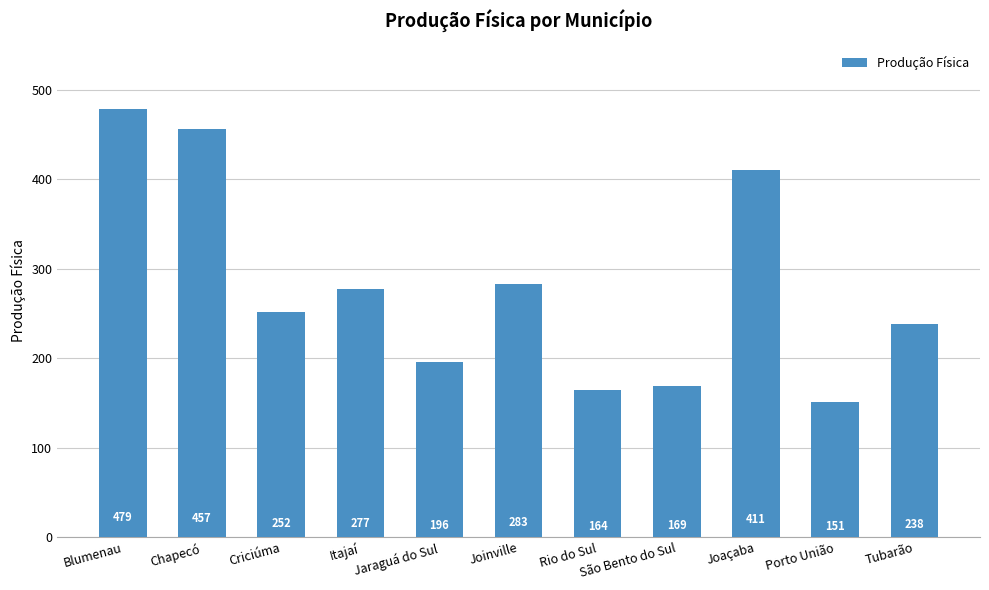

What is the change in value from Blumenau to Joaçaba?

-68